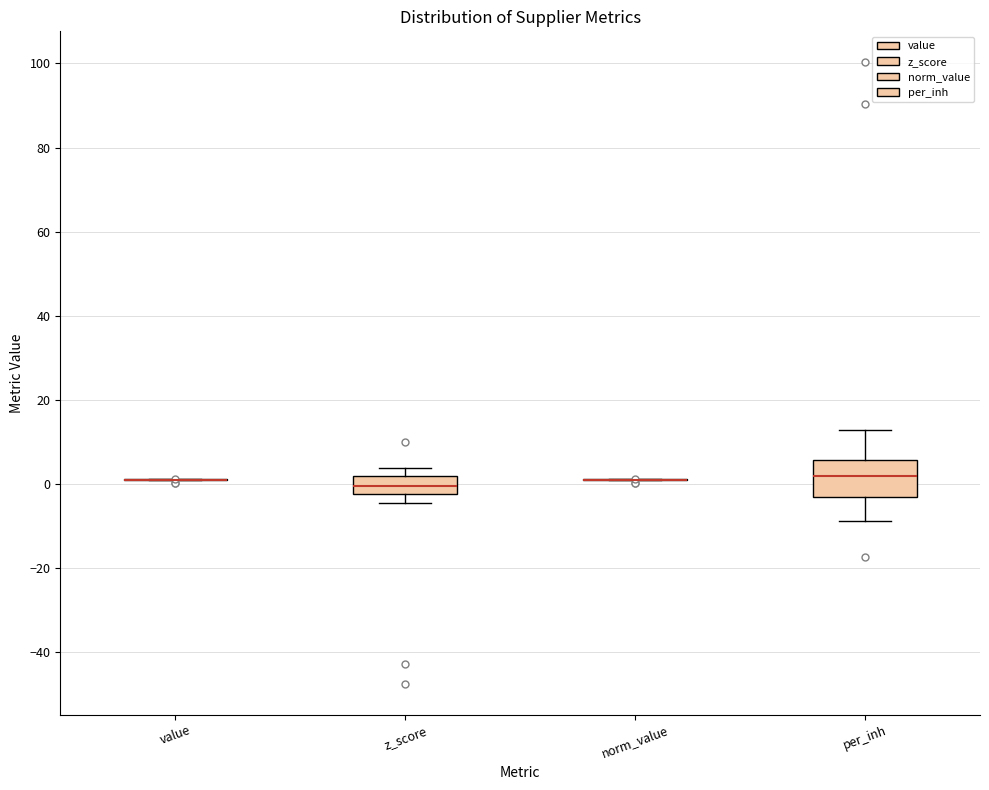

Comparing the boxes themselves (not the whiskers), which one is the tallest?

per_inh